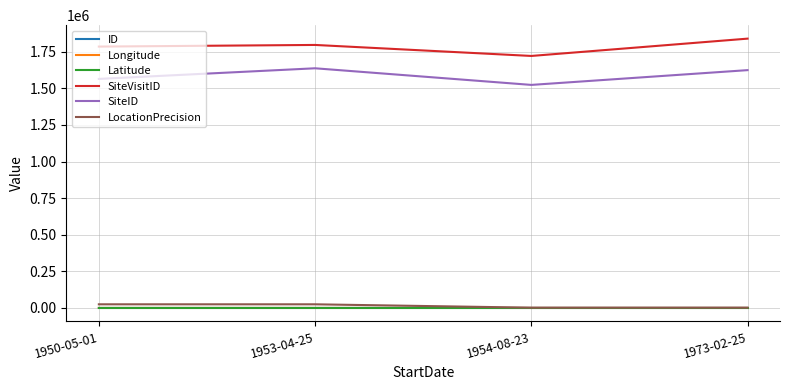

What is the difference between the LocationPrecision values at 1954-08-23 and 1953-04-25?

23000.0